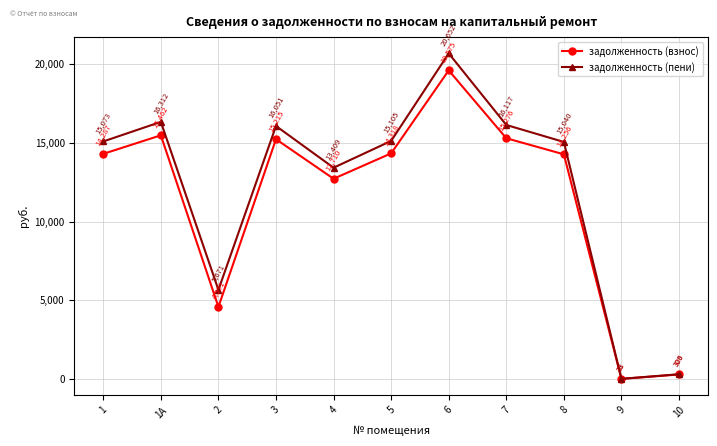

What is the spread (max minus min) of values at 9?

1.7